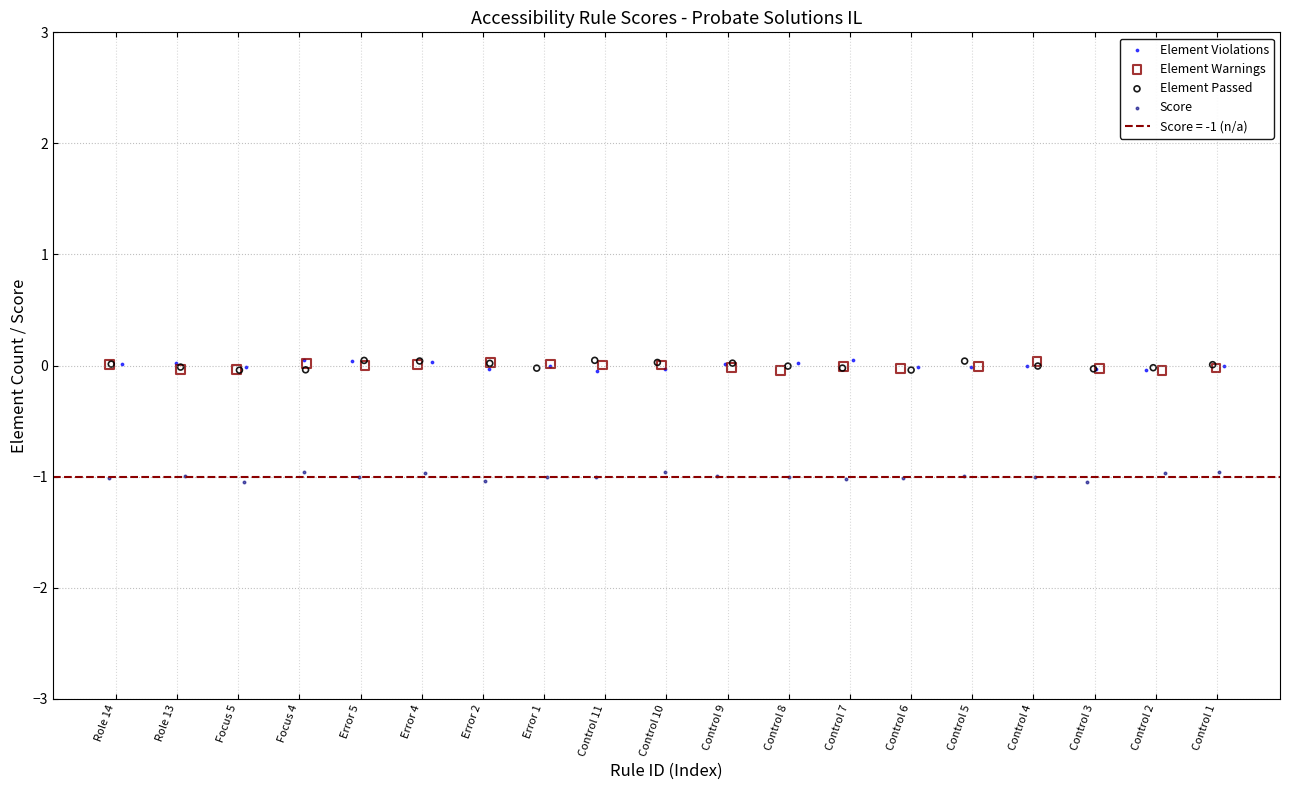

Which series reaches the minimum Y coordinate?

Score